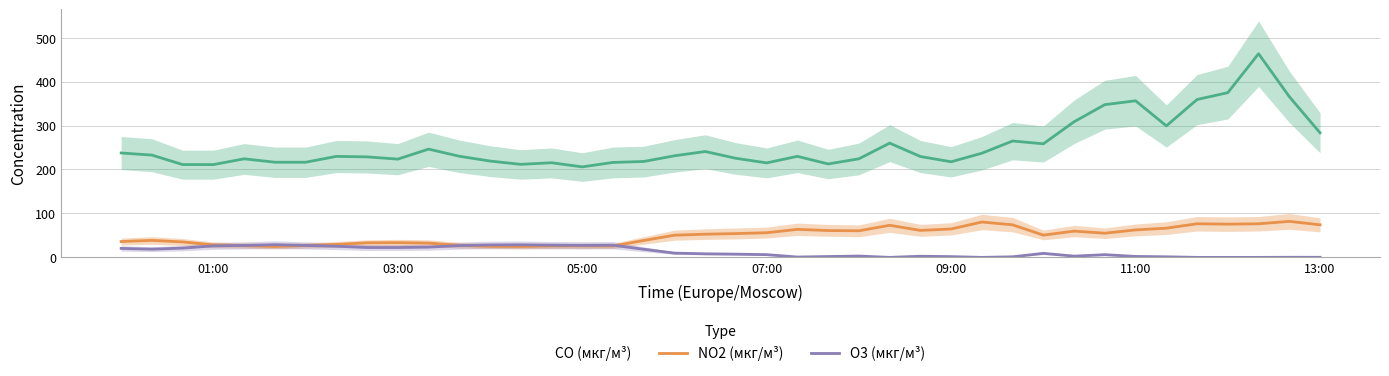

What is the approximate value of O3 (мкг/м³) at 05:00?

27.4